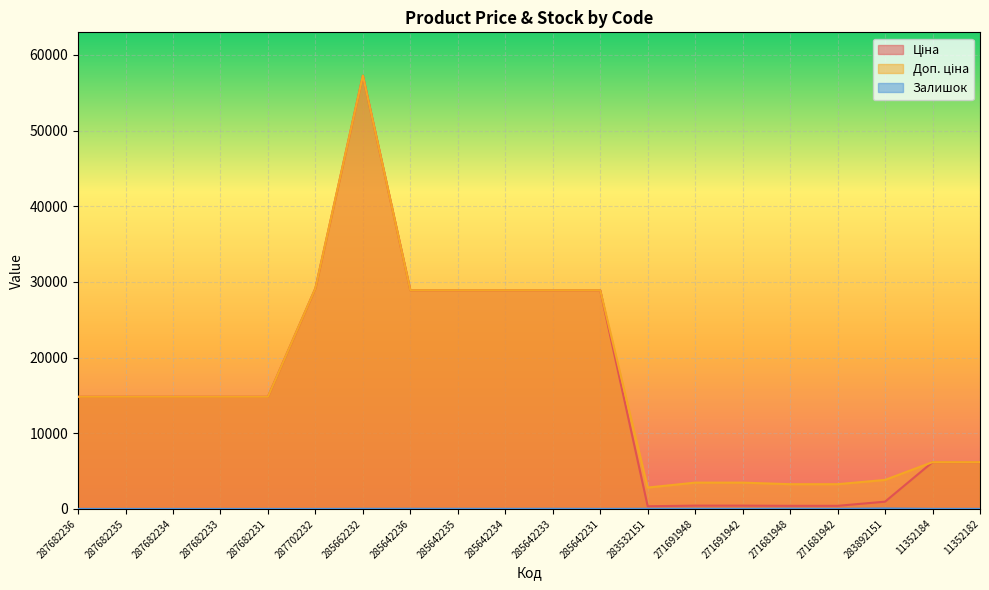

How many data points in Залишок are above 10?

9